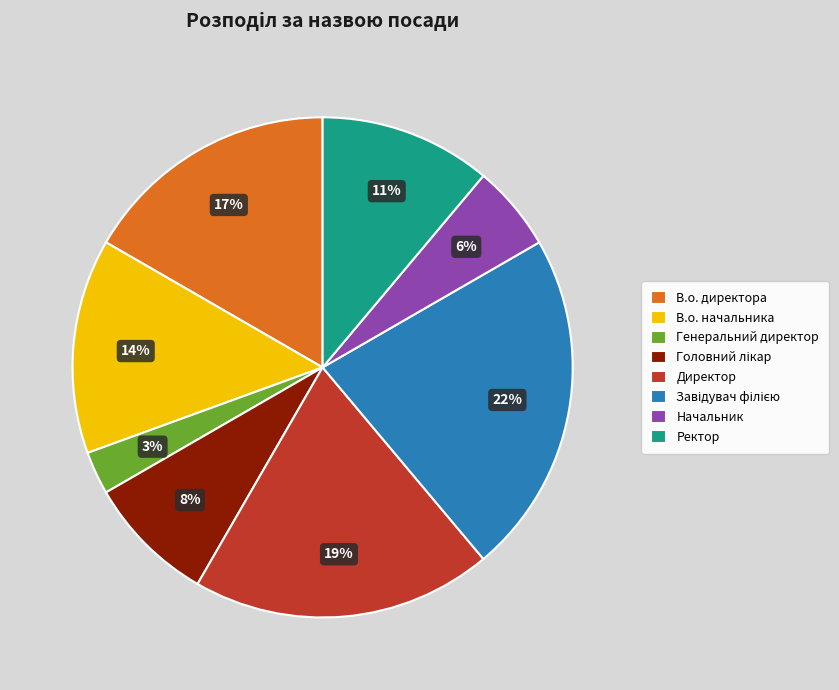

To the nearest percent, what is the average slice percentage?

12%